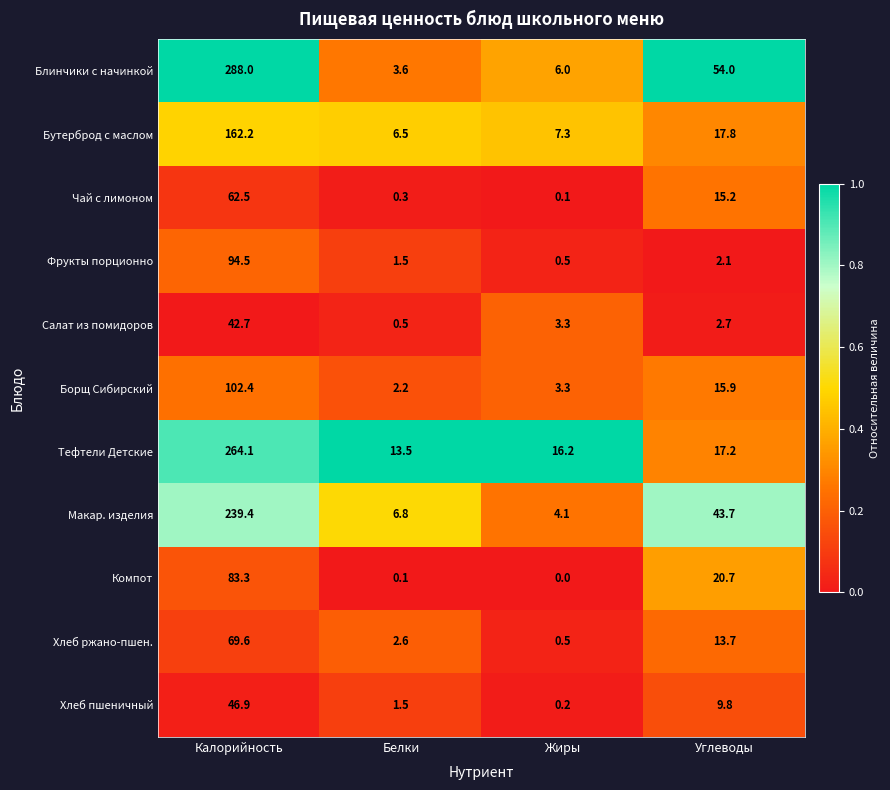

Which series changed the most between Жиры and Углеводы?

Блинчики с начинкой